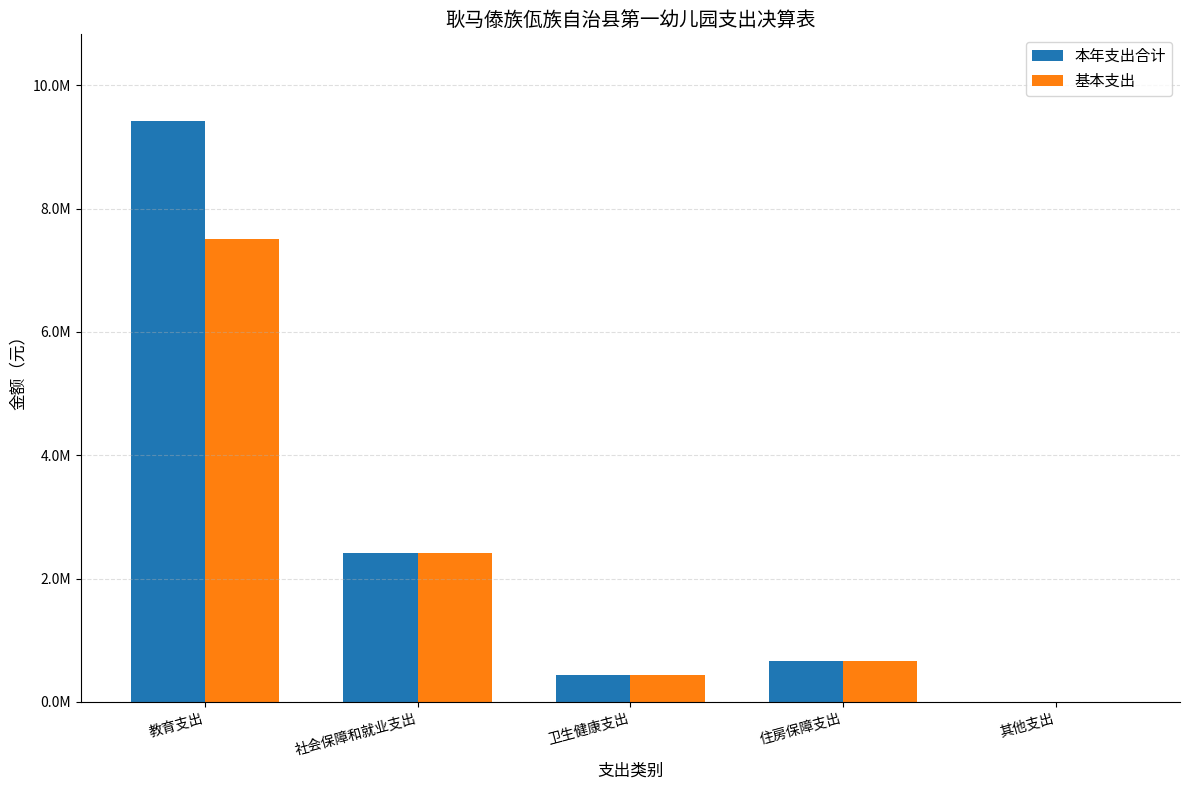

What is the approximate value of 本年支出合计 at 住房保障支出?

661480.0